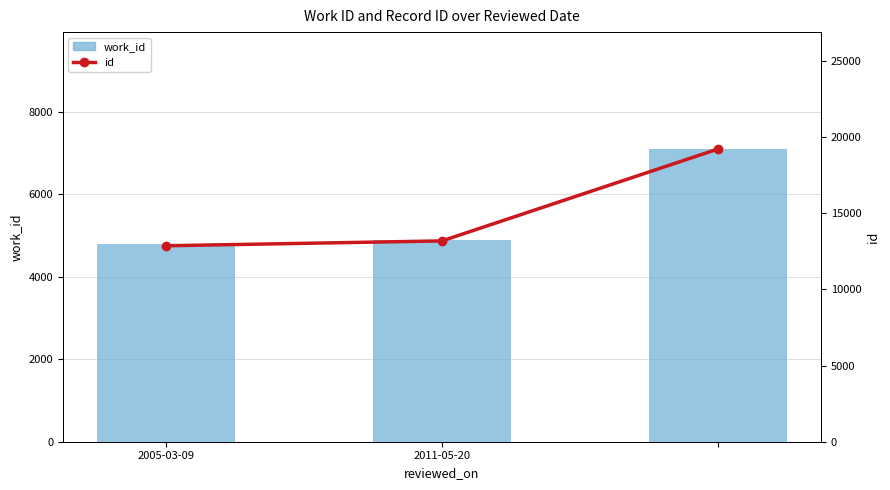

Count the number of categories in the chart.

3